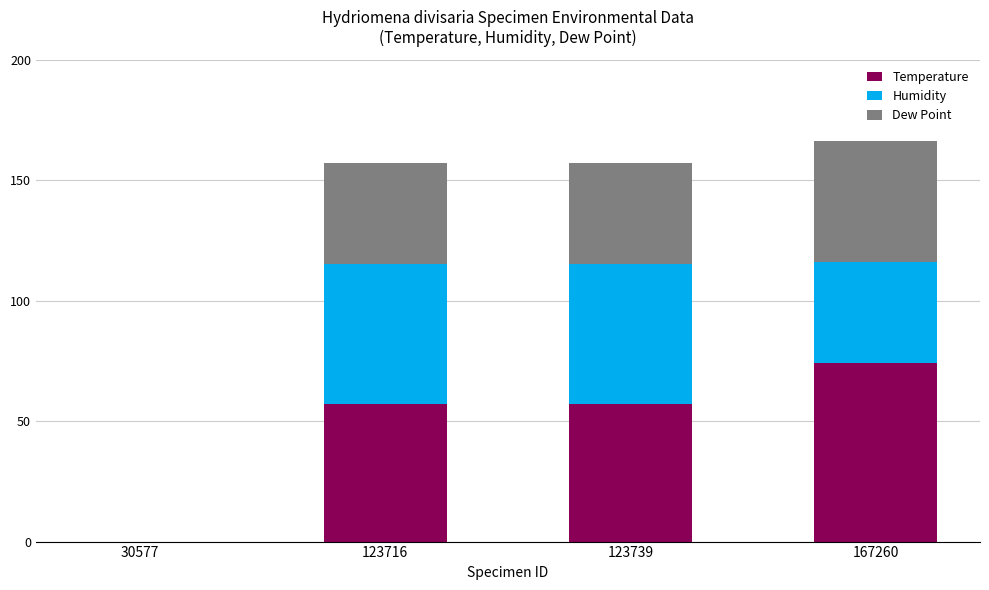

Reading left to right, transcribe the values for Temperature.

30577=0	123716=57	123739=57	167260=74